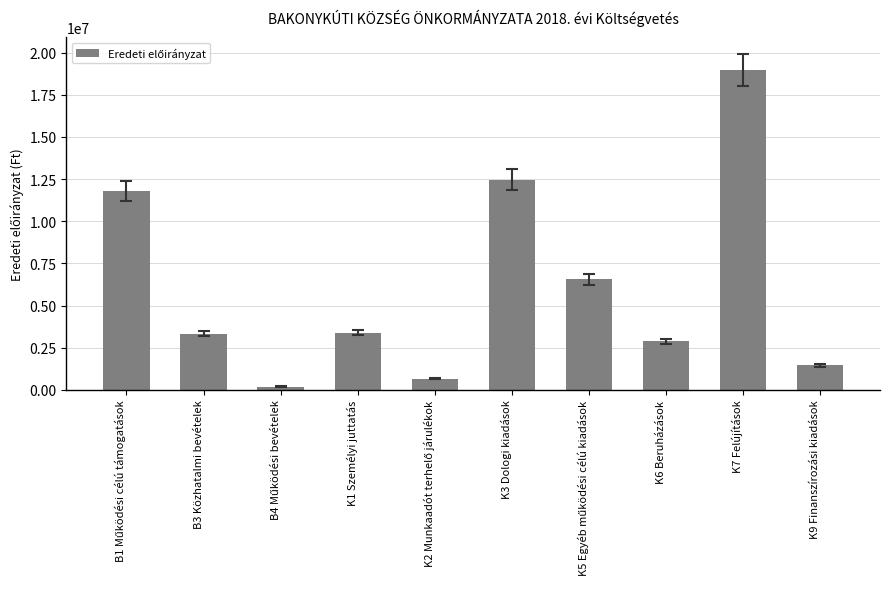

What is the smallest value displayed?

201000